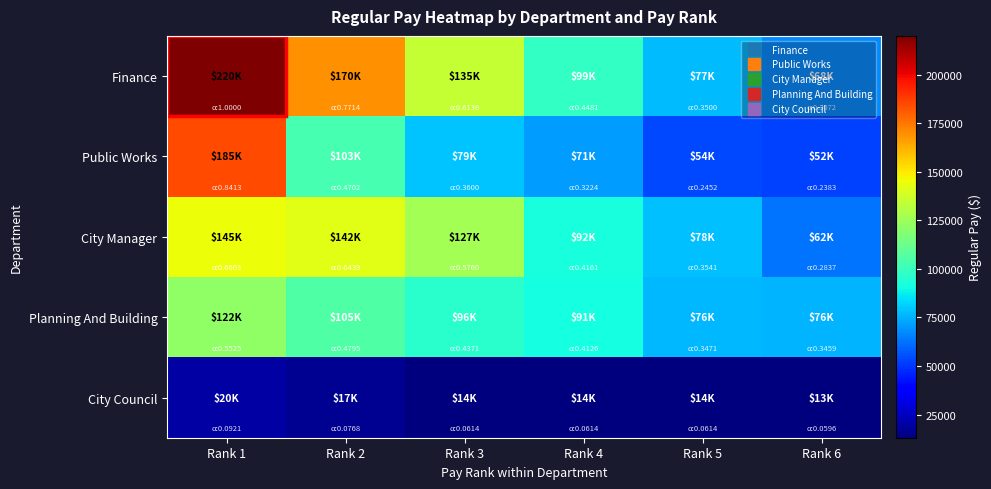

Reading left to right, what are all the values shown in this chart?

Finance: Rank 1=219936	Rank 2=169653	Rank 3=134963	Rank 4=98545	Rank 5=76983	Rank 6=67559
Public Works: Rank 1=185038	Rank 2=103412	Rank 3=79185	Rank 4=70898	Rank 5=53918	Rank 6=52411
City Manager: Rank 1=145231	Rank 2=141624	Rank 3=126679	Rank 4=91509	Rank 5=77883	Rank 6=62393
Planning And Building: Rank 1=121511	Rank 2=105450	Rank 3=96142	Rank 4=90756	Rank 5=76350	Rank 6=76069
City Council: Rank 1=20259	Rank 2=16882	Rank 3=13506	Rank 4=13506	Rank 5=13506	Rank 6=13110